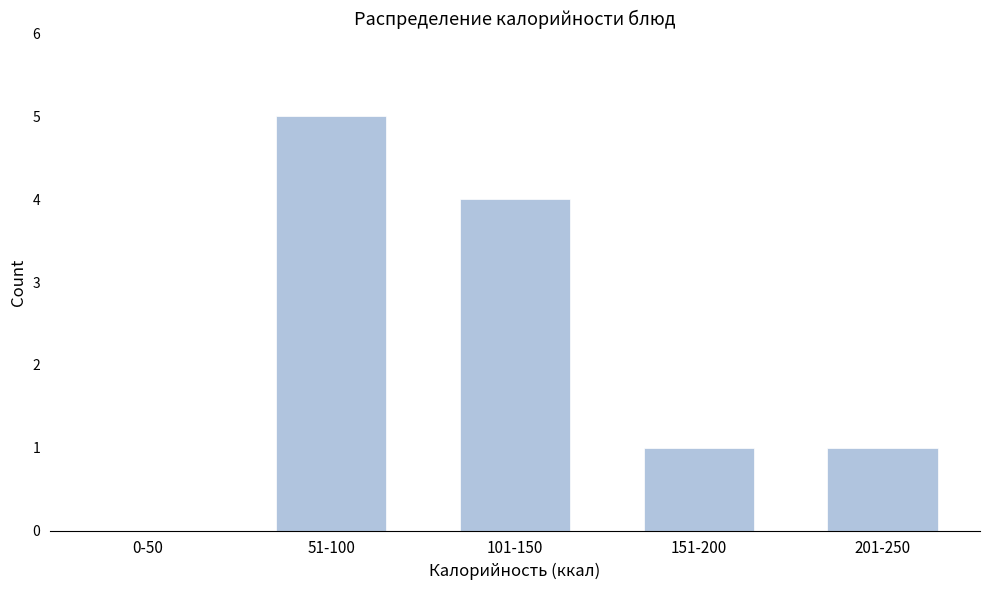

Reading left to right, what are all the values shown in this chart?

0-50=0	51-100=5	101-150=4	151-200=1	201-250=1